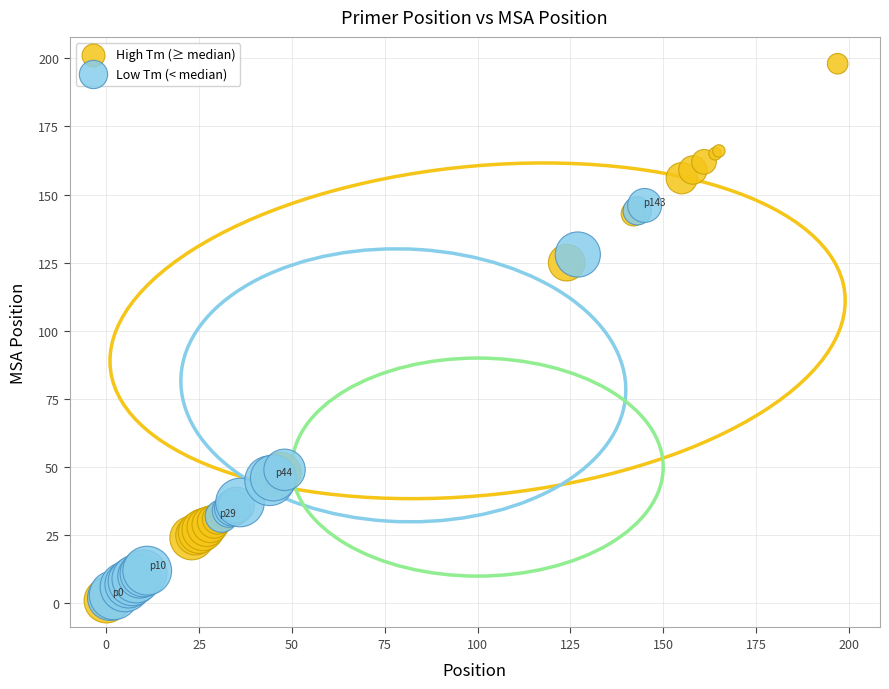

Which series contains the highest Y value?

High Tm (≥ median)